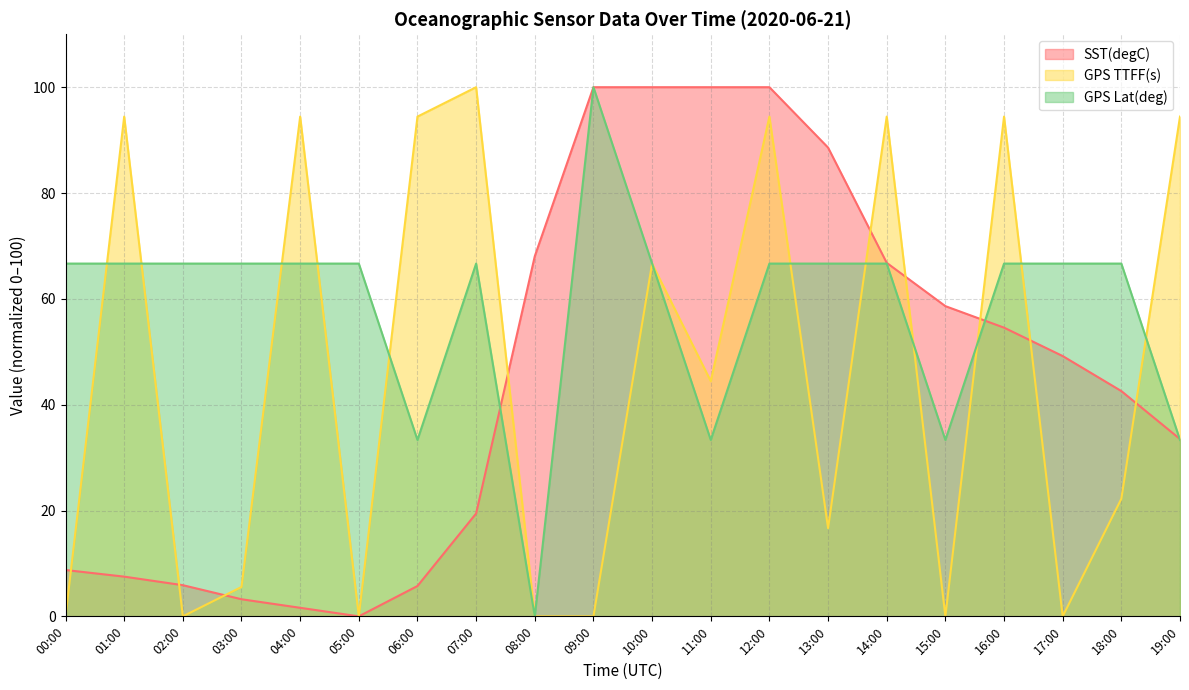

Between which two adjacent categories do GPS Lat(deg) and GPS TTFF(s) first intersect?

00:00 and 01:00